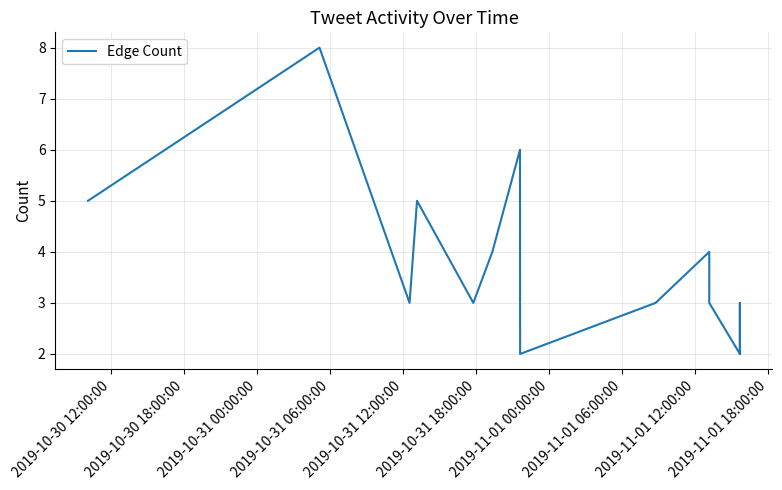

What is the sum of the values at 2019-10-30 18:00:00 and 2019-11-01 00:00:00?

14